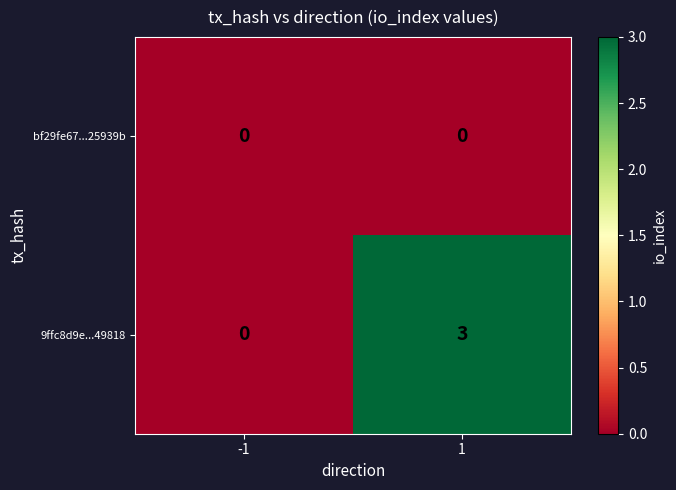

The value of bf29fe67...25939b at -1 is 0. True or false?

True